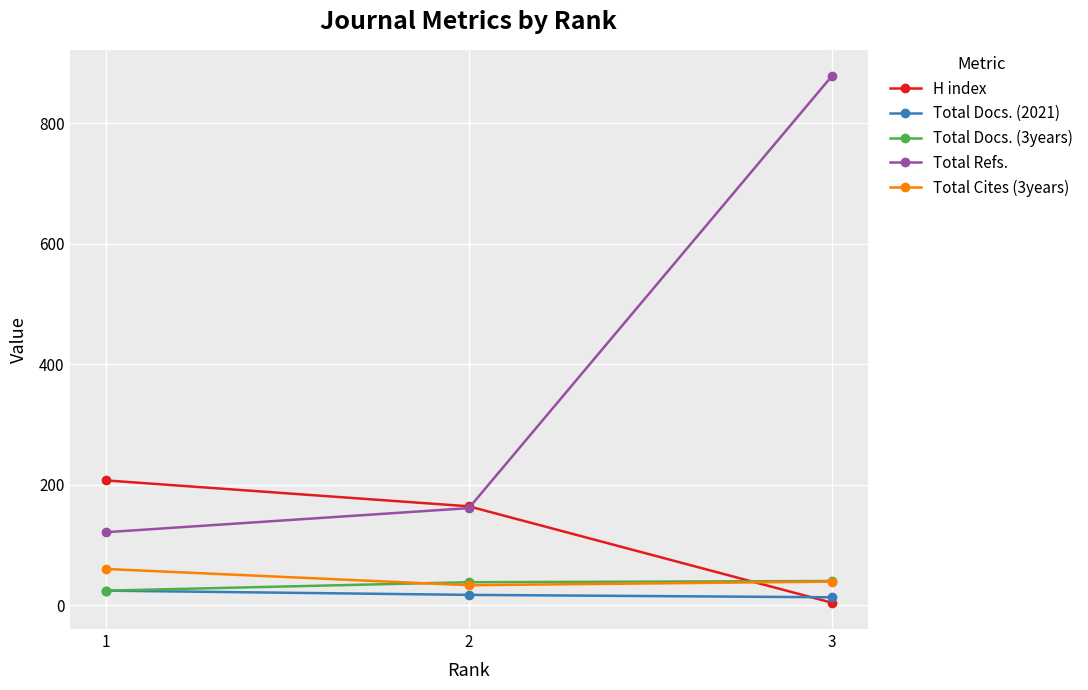

Where does the H index series first go above 164?

1